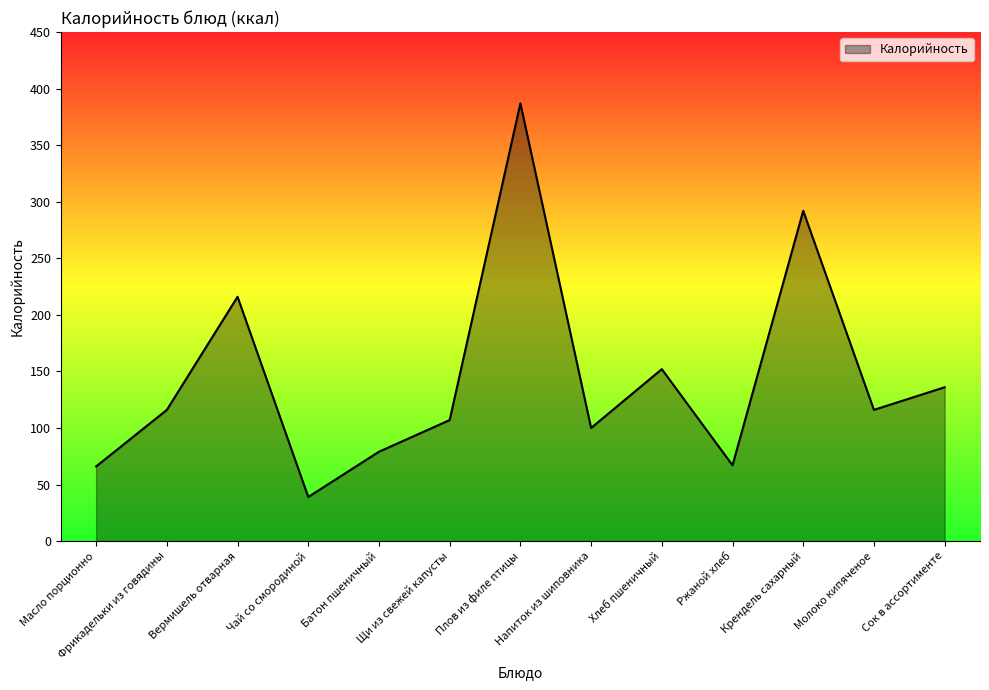

Approximately how many times larger is the value at Хлеб пшеничный compared to Батон пшеничный?

1.9